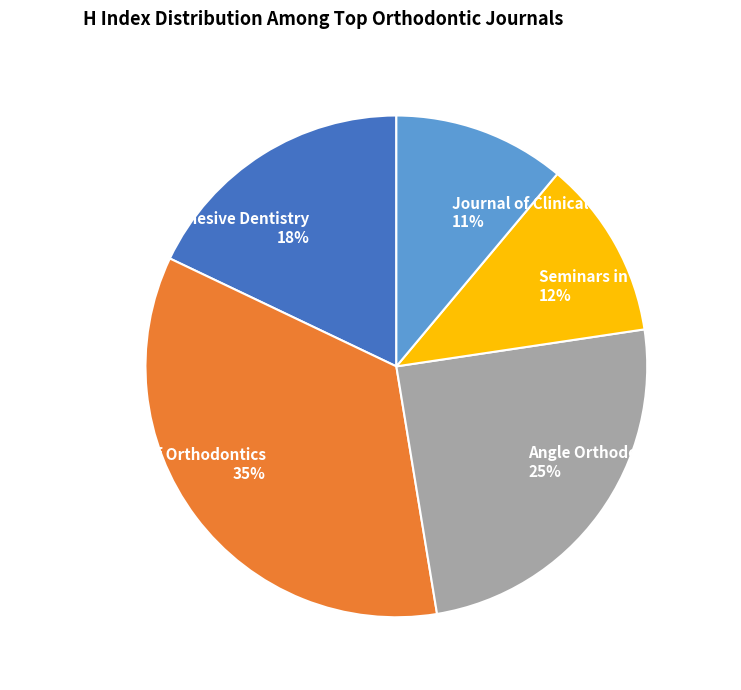

Between Angle Orthodontist and Seminars in Orthodontics, which is larger?

Angle Orthodontist